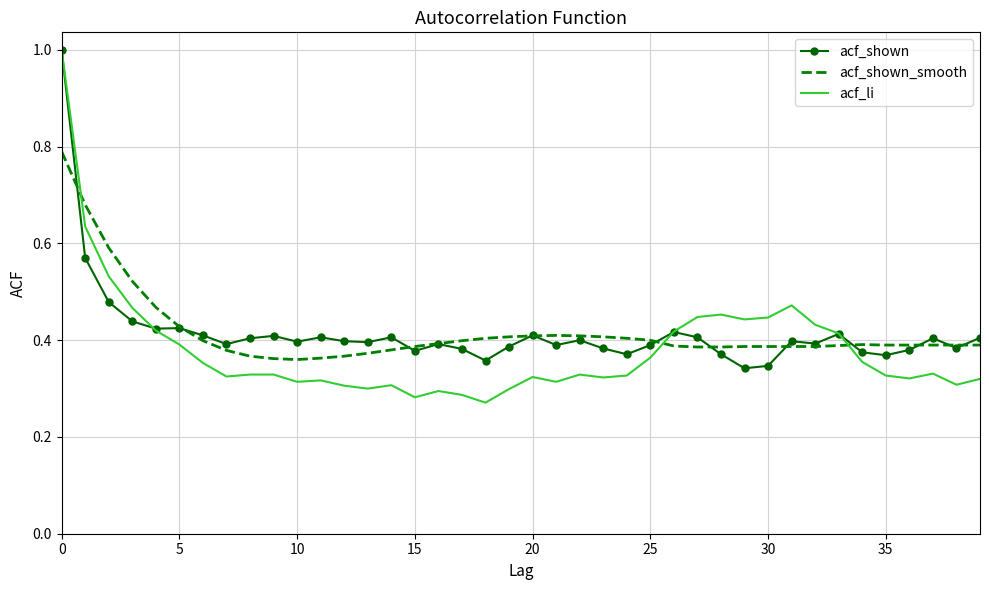

Which series has the largest range (max minus min)?

acf_li